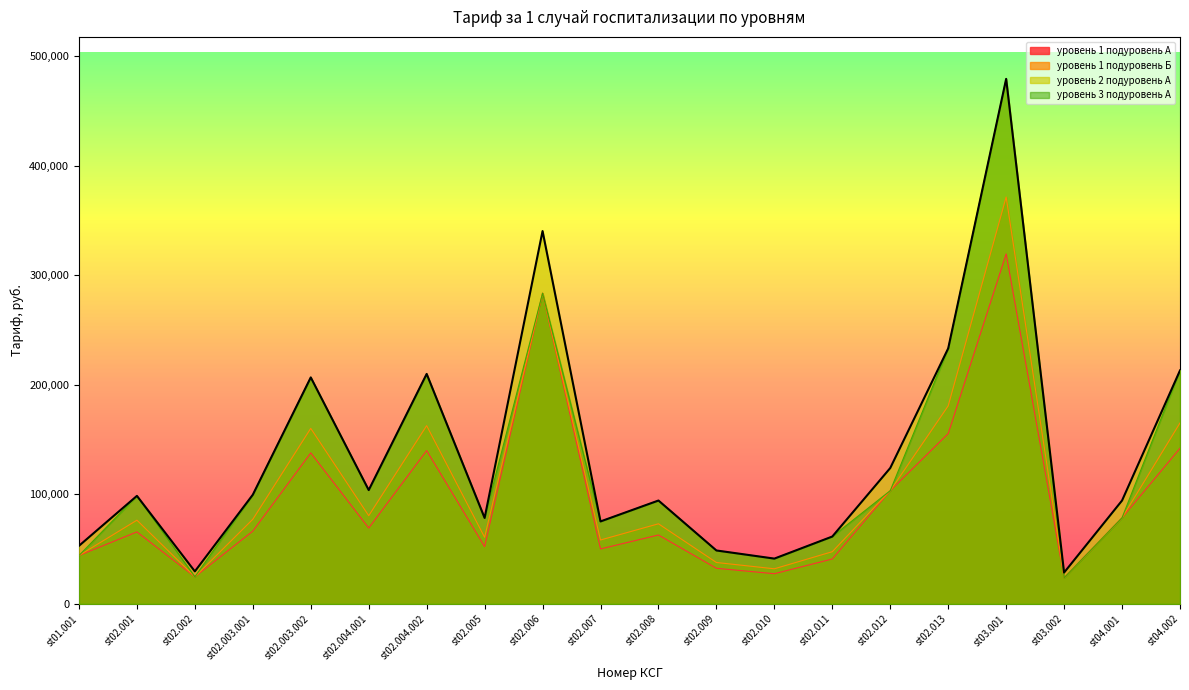

At how many categories does at least one series exceed 207231?

5